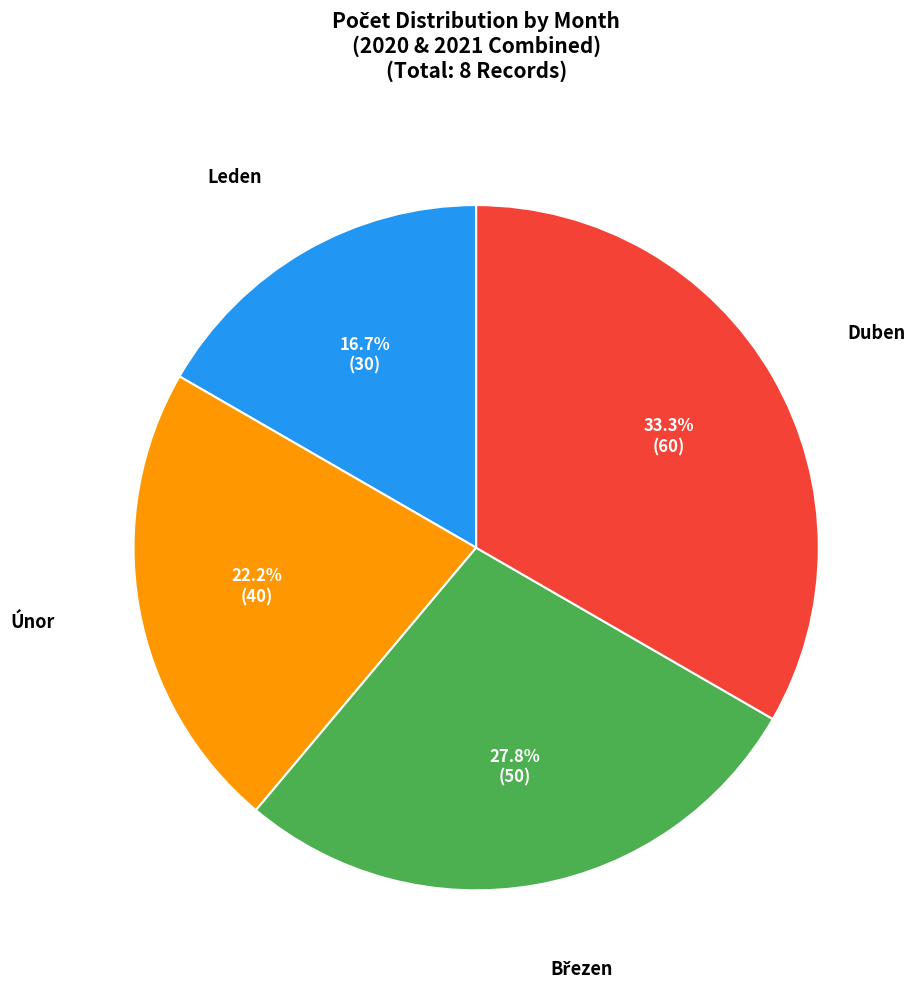

Does any single category account for the majority?

No